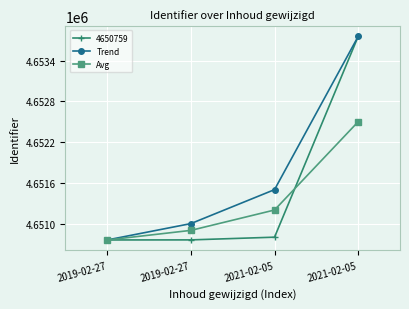

True or false: Trend and Avg intersect in this chart.

False